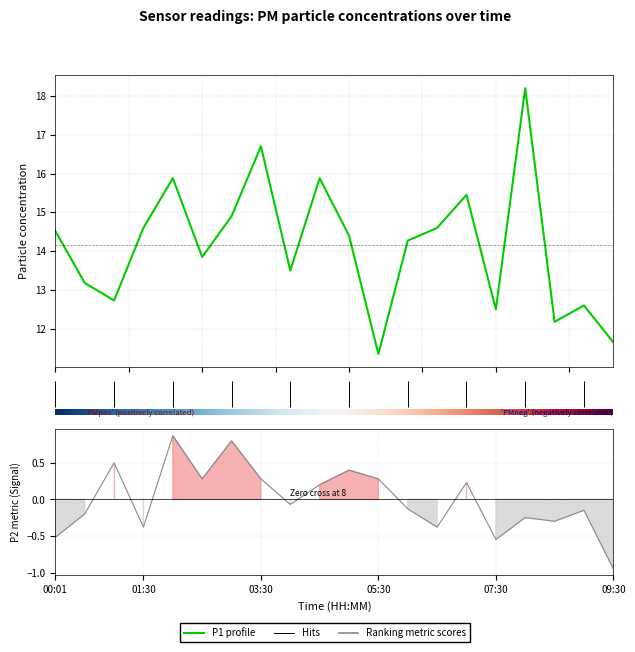

How many values in the P1 series are below 14?

9